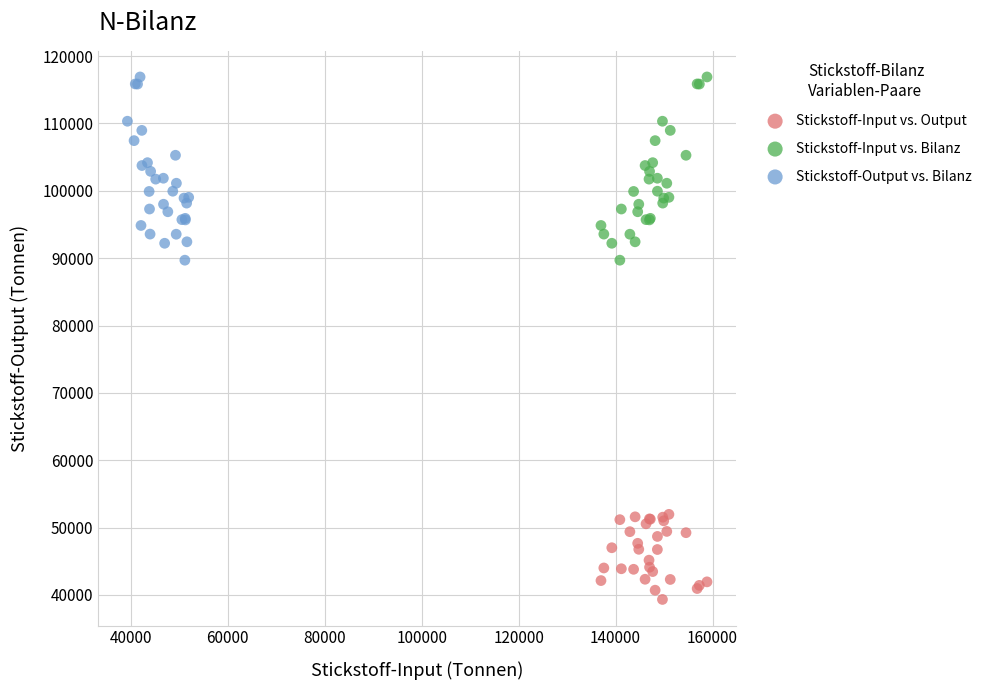

Which series reaches the minimum Y coordinate?

Stickstoff-Input vs. Output